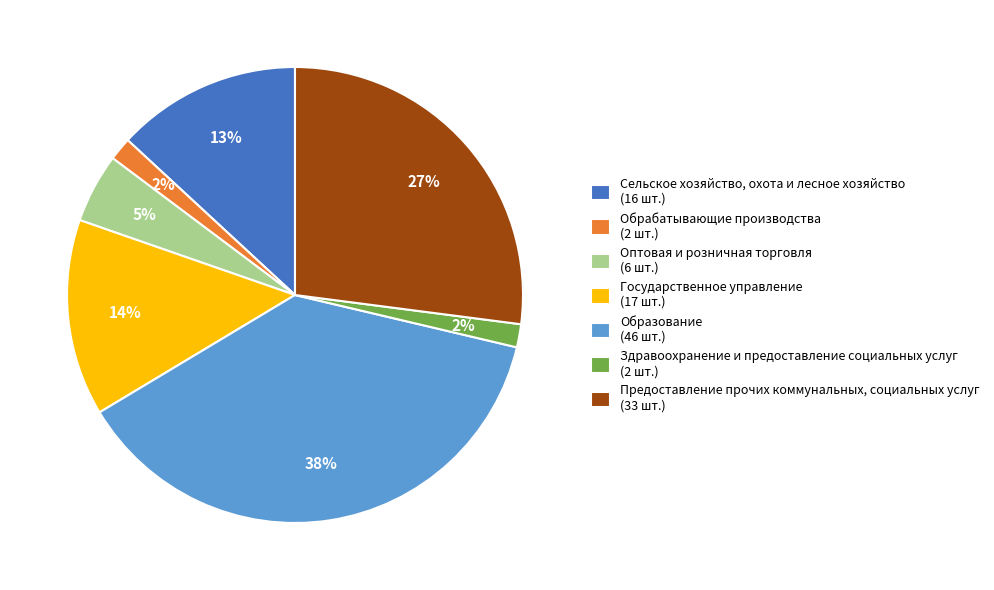

To the nearest percent, what is the average slice percentage?

14%